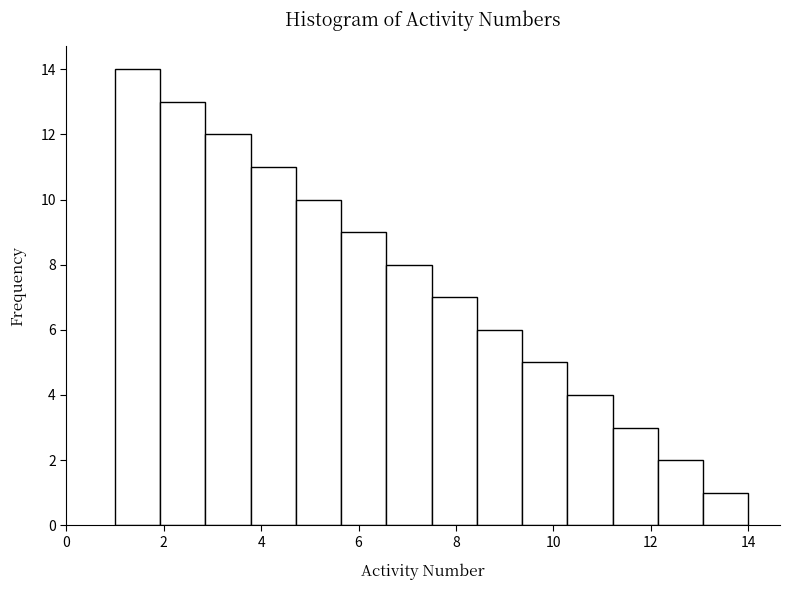

Reading left to right, list every bar in this chart as the range it spans on the x-axis followed by its height. Neither the bar edges nor the heights are printed on the chart, so give them approximately, as read against the axes.

1.0 to 2.0: 14
2.0 to 2.8: 13
2.8 to 3.8: 12
3.8 to 4.8: 11
4.8 to 5.6: 10
5.6 to 6.6: 9
6.6 to 7.6: 8
7.6 to 8.4: 7
8.4 to 9.4: 6
9.4 to 10.2: 5
10.2 to 11.2: 4
11.2 to 12.2: 3
12.2 to 13.0: 2
13.0 to 14.0: 1